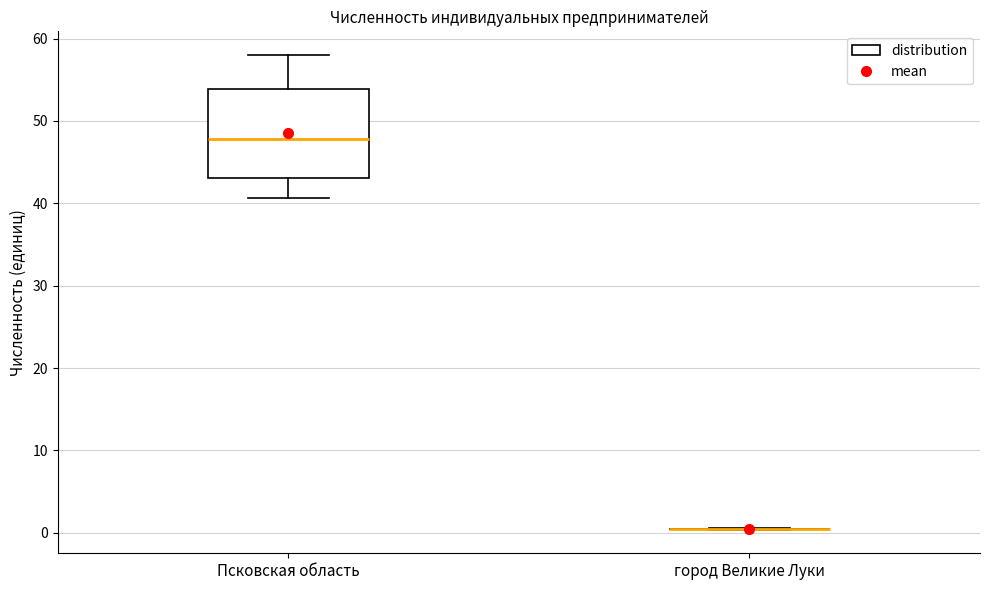

Comparing the boxes themselves (not the whiskers), which one is the tallest?

Псковская область